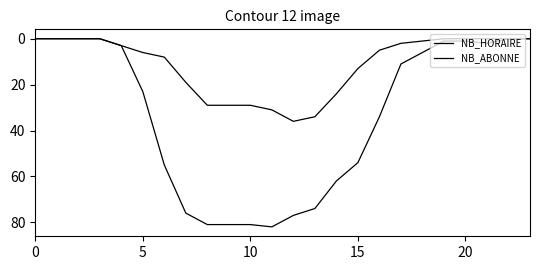

List the series in order of their peak value, lowest first.

NB_HORAIRE, NB_ABONNE